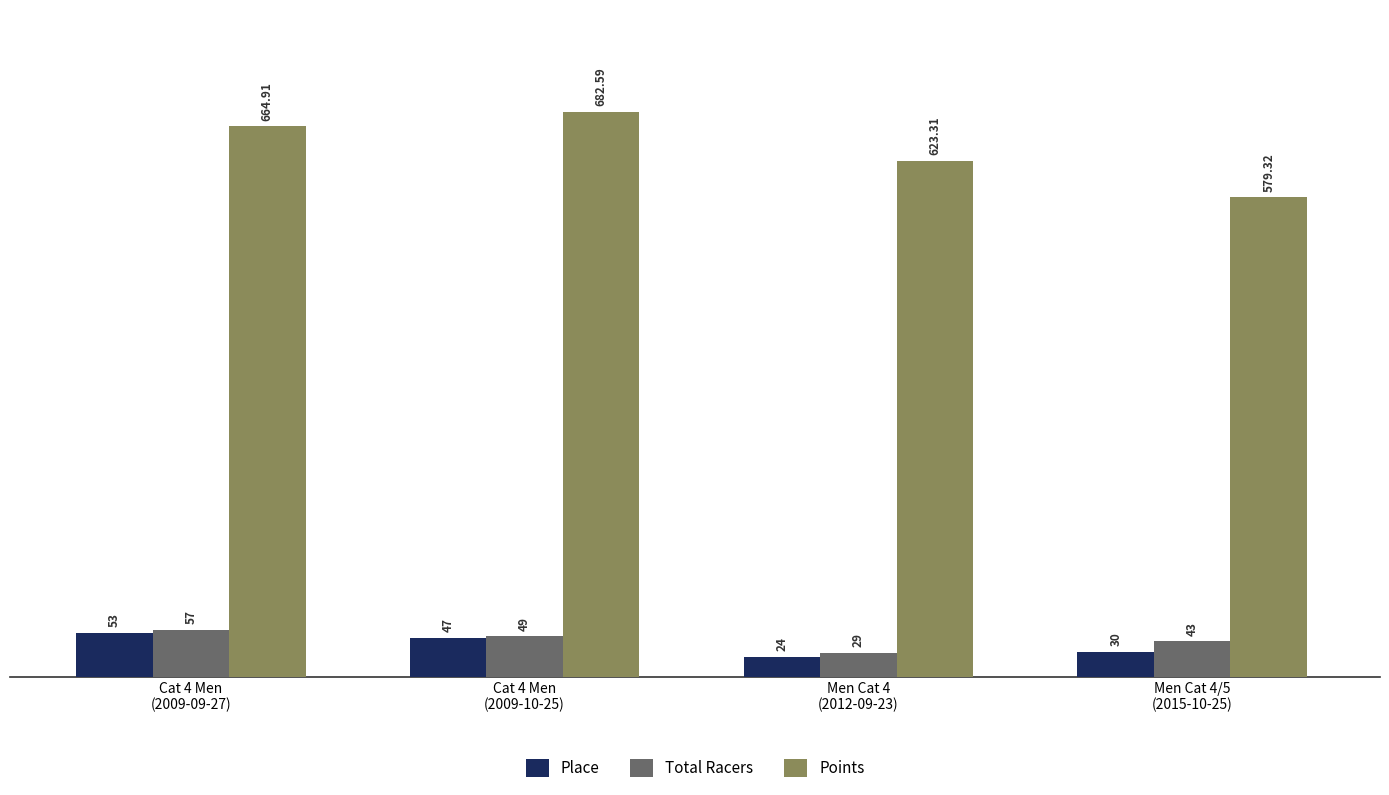

Where is Total Racers nearest to the value 43?

Men Cat 4/5
(2015-10-25)